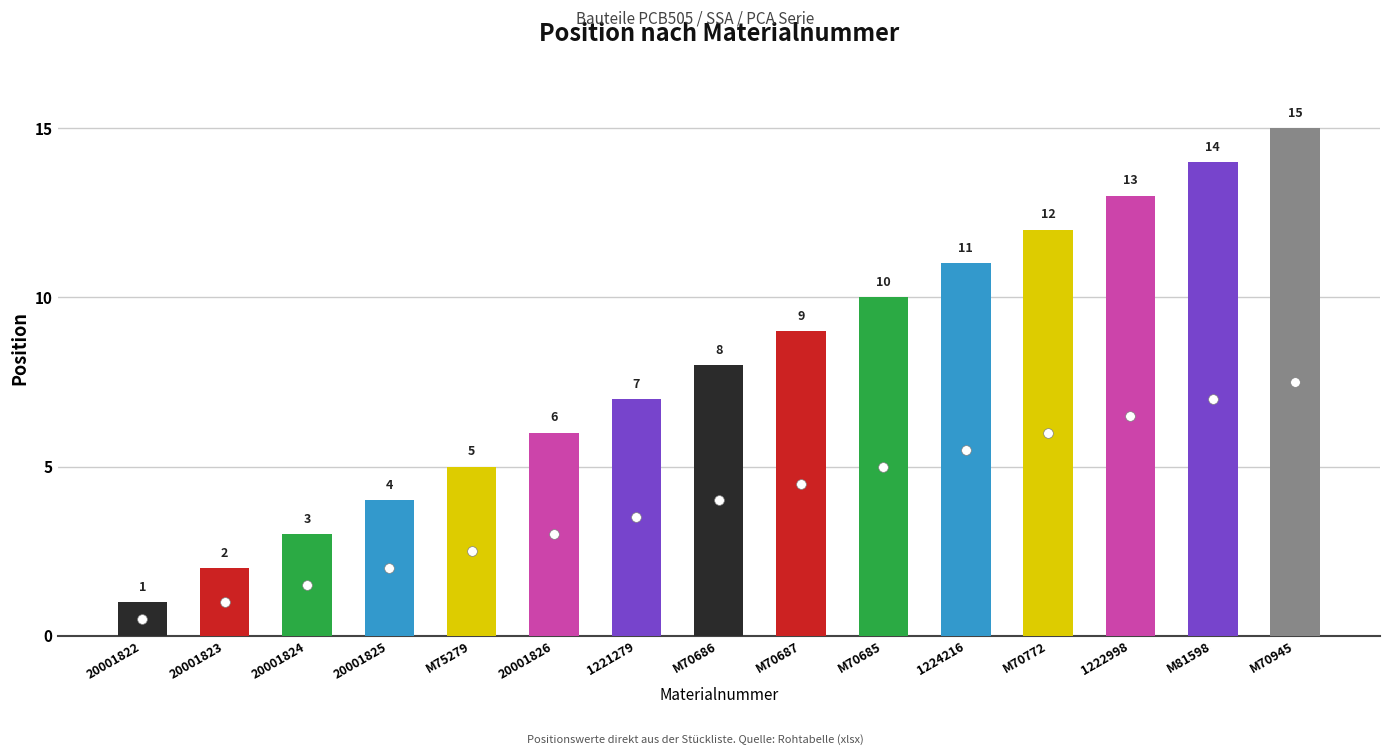

What is the average value?

8